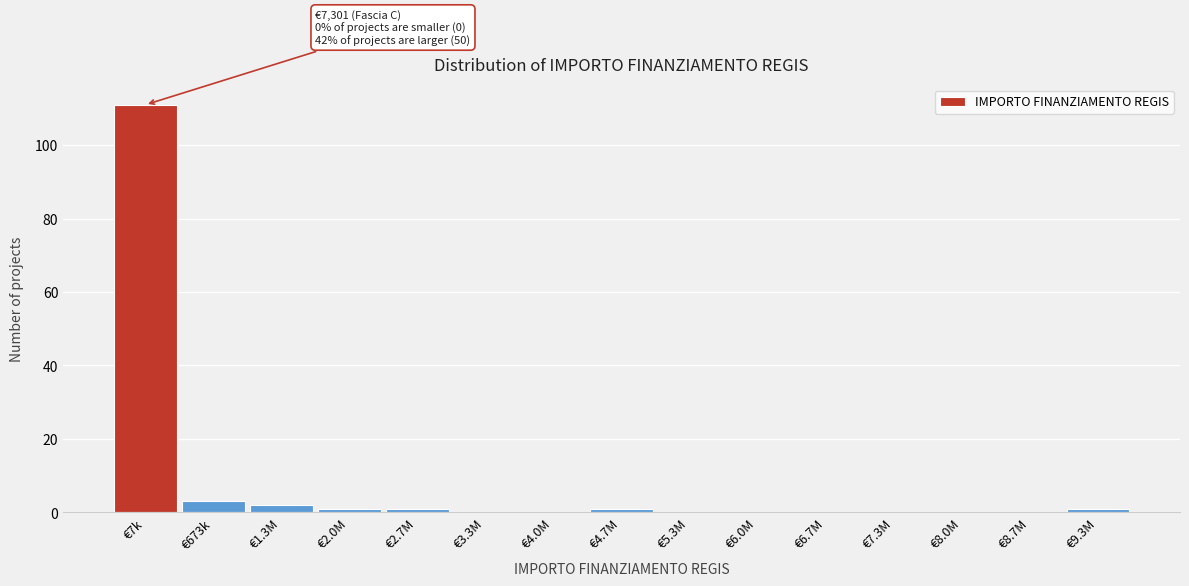

Reading right to left, list all the values displayed in this chart.

€9.3M=1	€8.7M=0	€8.0M=0	€7.3M=0	€6.7M=0	€6.0M=0	€5.3M=0	€4.7M=1	€4.0M=0	€3.3M=0	€2.7M=1	€2.0M=1	€1.3M=2	€673k=3	€7k=111